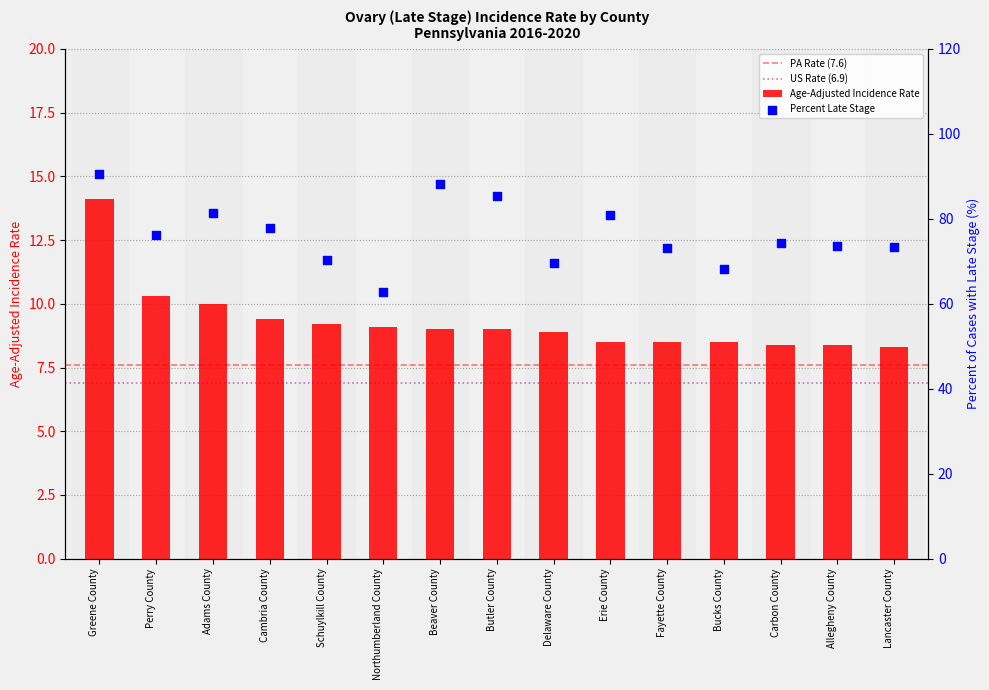

Which series has the widest spread of Y values?

Percent Late Stage